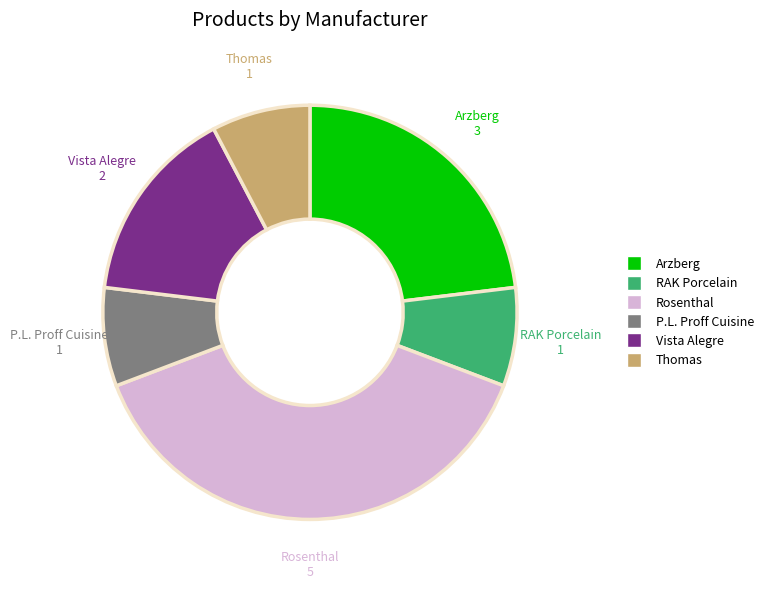

Combined, do RAK Porcelain and Arzberg account for over 50%?

No